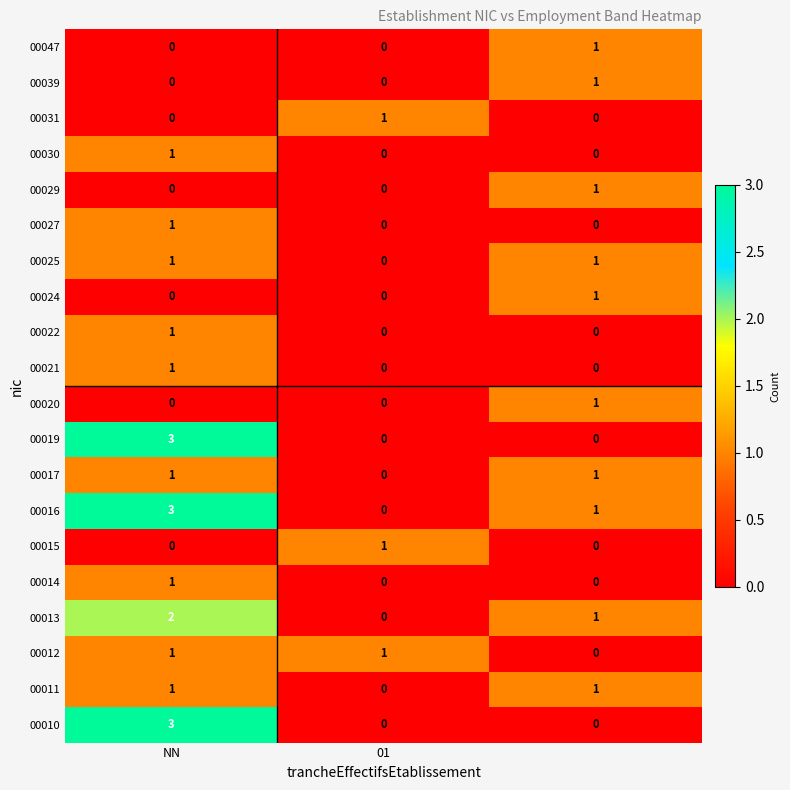

What is the maximum value shown in the chart?

3